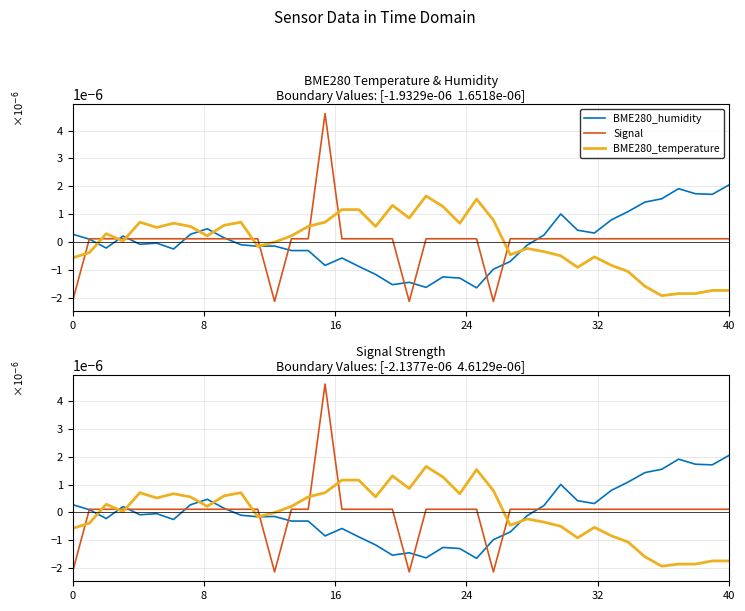

How many values in Signal are above zero?

36